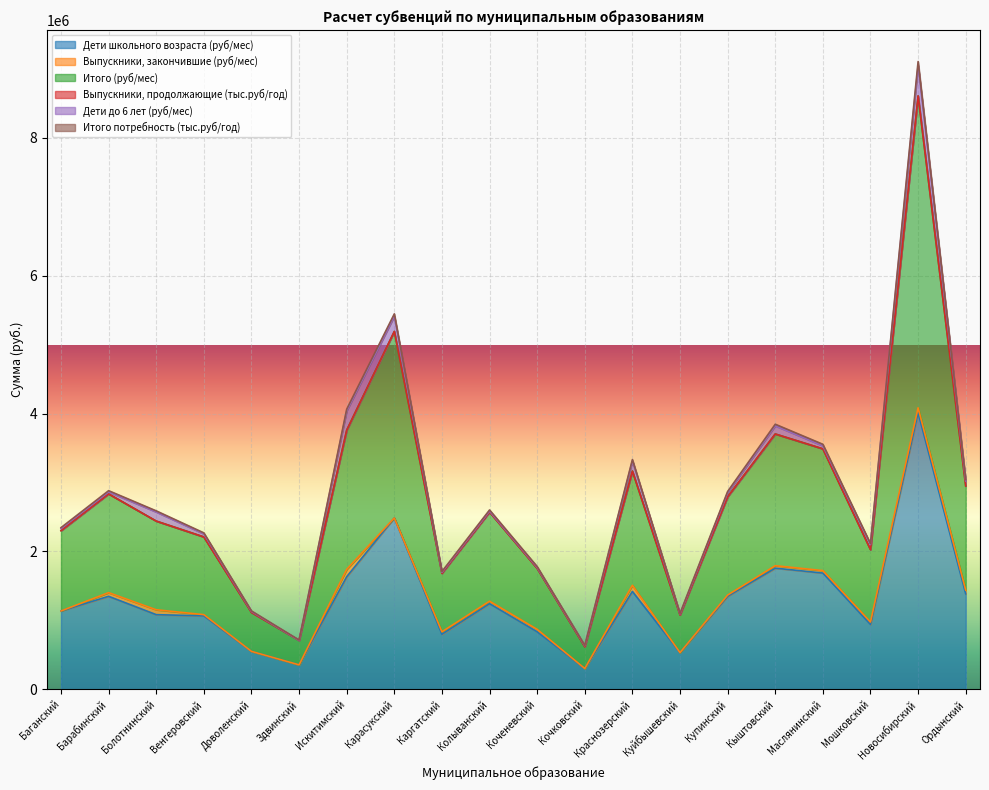

What is the difference between the Итого (руб/мес) values at Маслянинский and Мошковский?

1432924.0